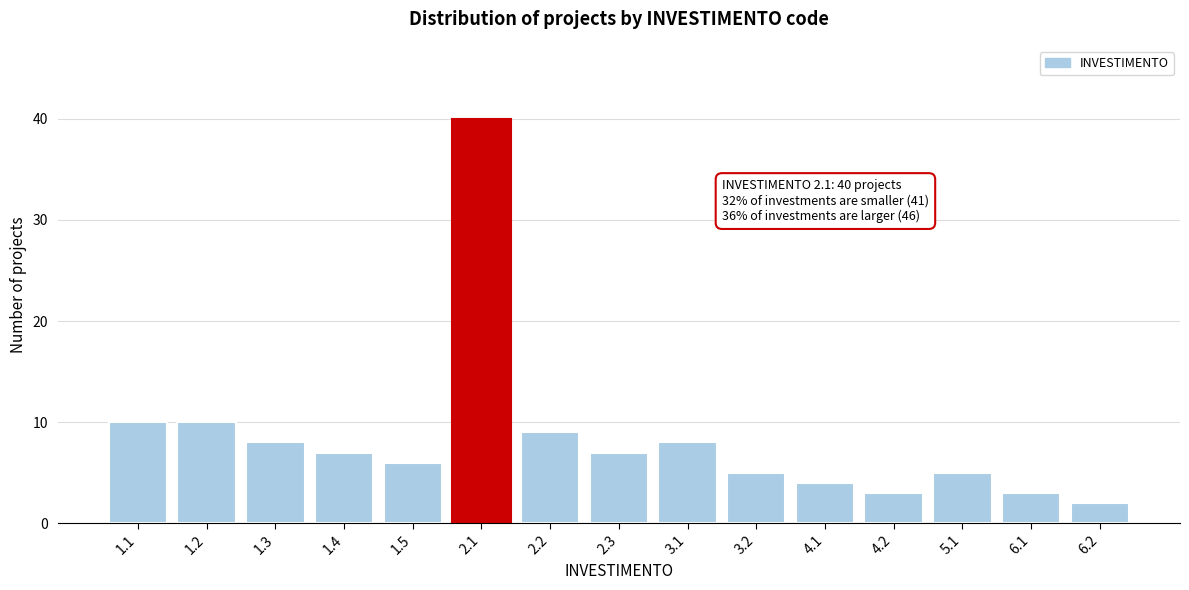

Reading left to right, list all the values displayed in this chart.

10	10	8	7	6	40	9	7	8	5	4	3	5	3	2